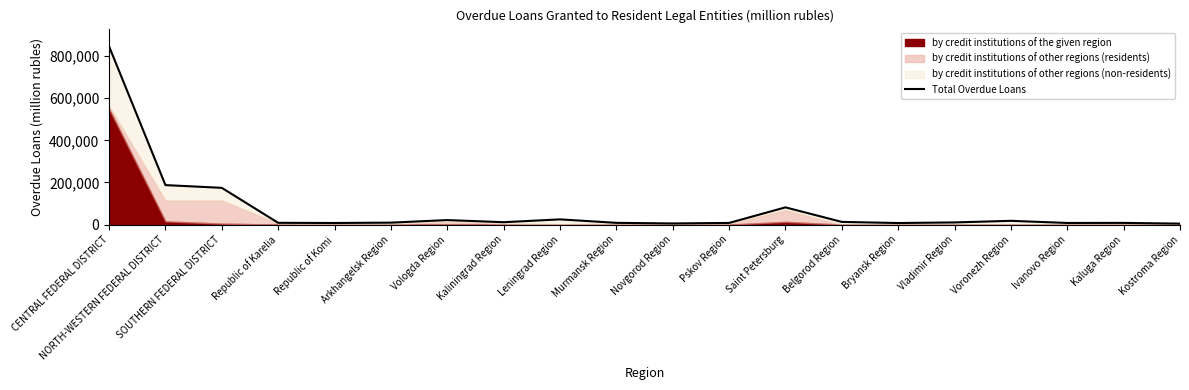

The value at Bryansk Region is 11130. True or false?

False